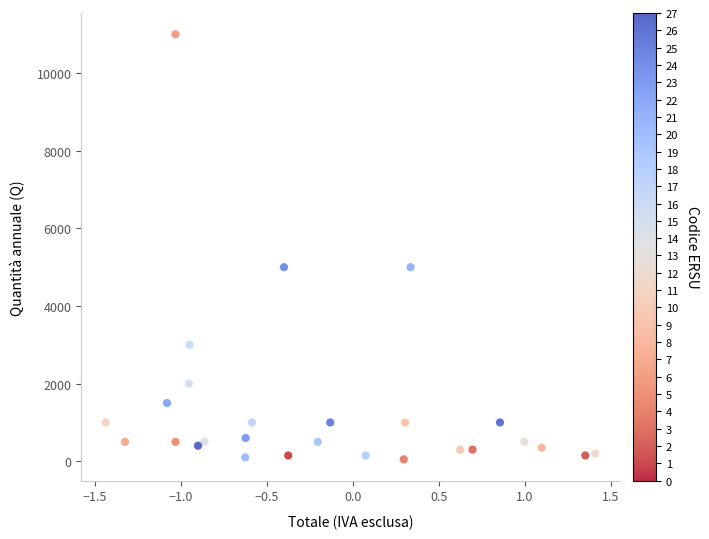

What is the range of Y values (max minus min)?

10950